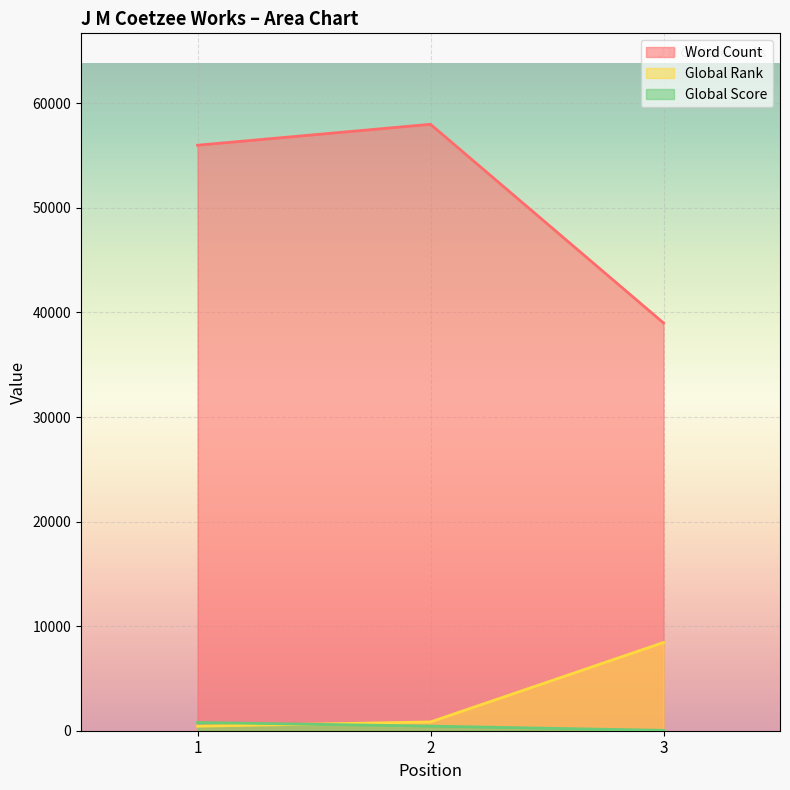

What is the difference between the Global Rank values at 1 and 3?

8009